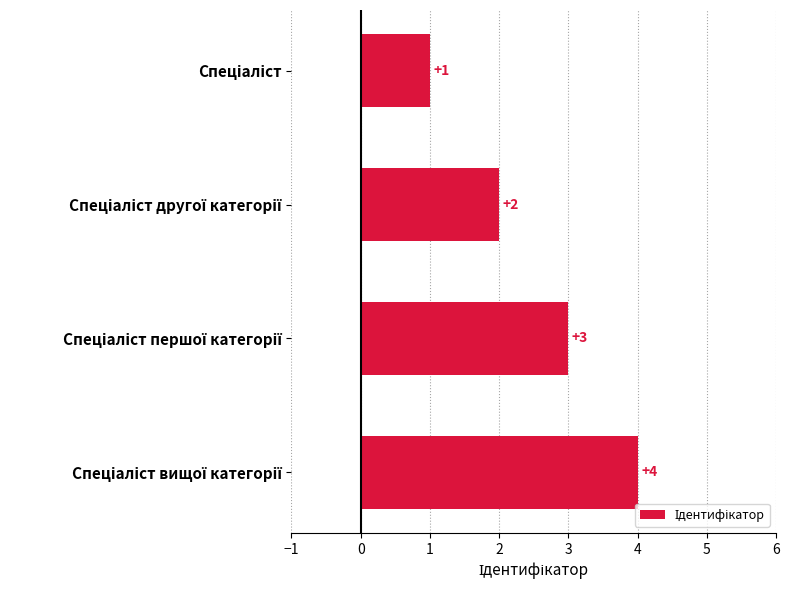

What is the value of the 3rd bar from the top?

3